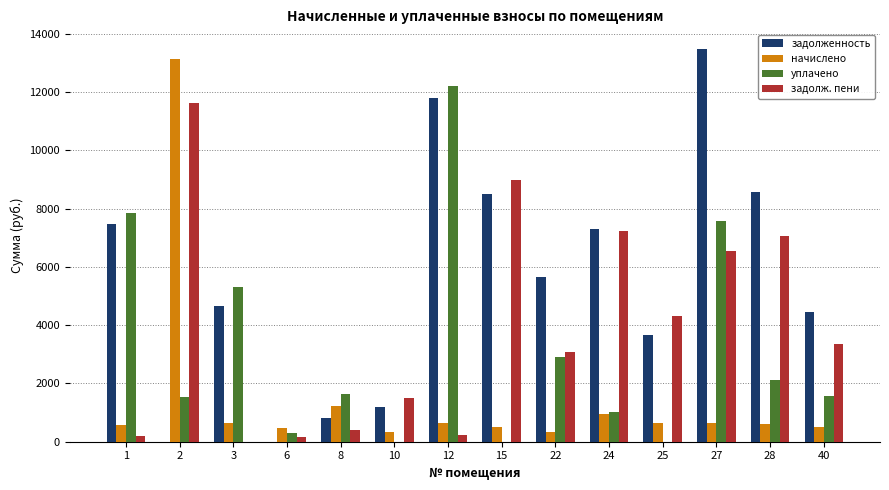

What is the greatest value displayed?

13484.7